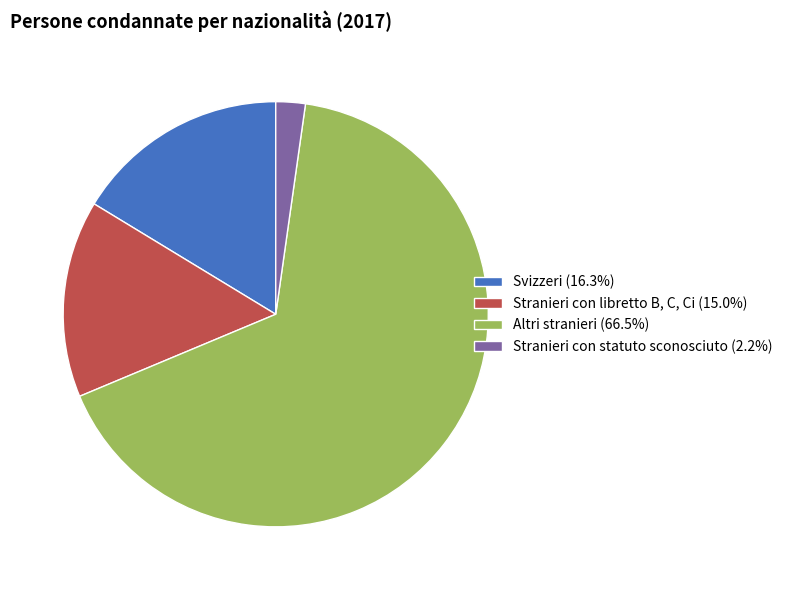

Count the number of slices in the pie.

4